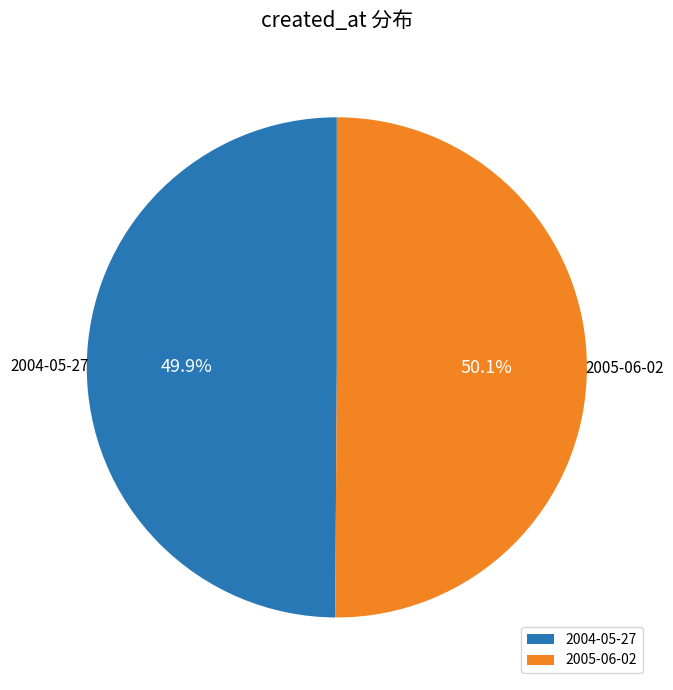

What percentage do 2004-05-27 and 2005-06-02 together represent?

100.0%